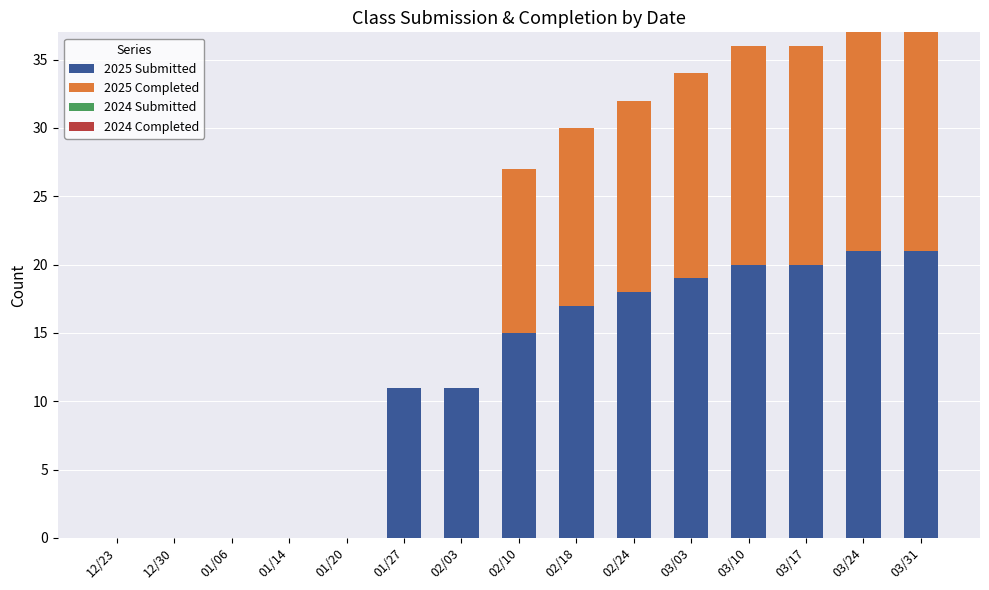

What is the total value across all series at 02/03?

11